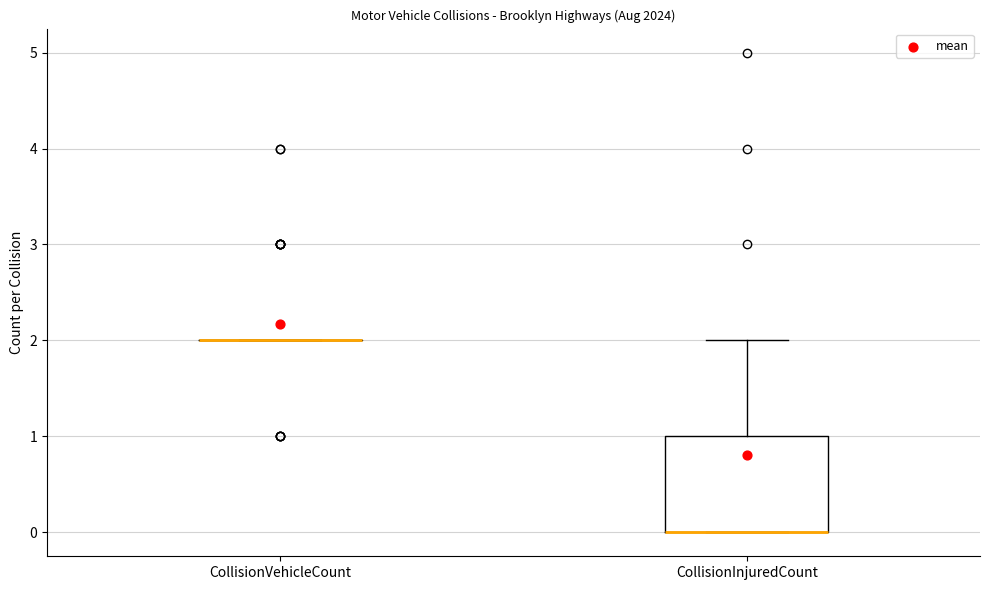

Reading left to right, transcribe this box plot: for each box, give where its median line is, the range the box spans, and where its two whiskers end, as read against the y-axis. The values are not printed on the chart, so give them approximately, as read against the axis.

CollisionVehicleCount: box collapsed to a line at 2, whiskers 2 to 2
CollisionInjuredCount: median 0 (drawn on the box's lower edge), box 0 to 1, whiskers 0 to 2